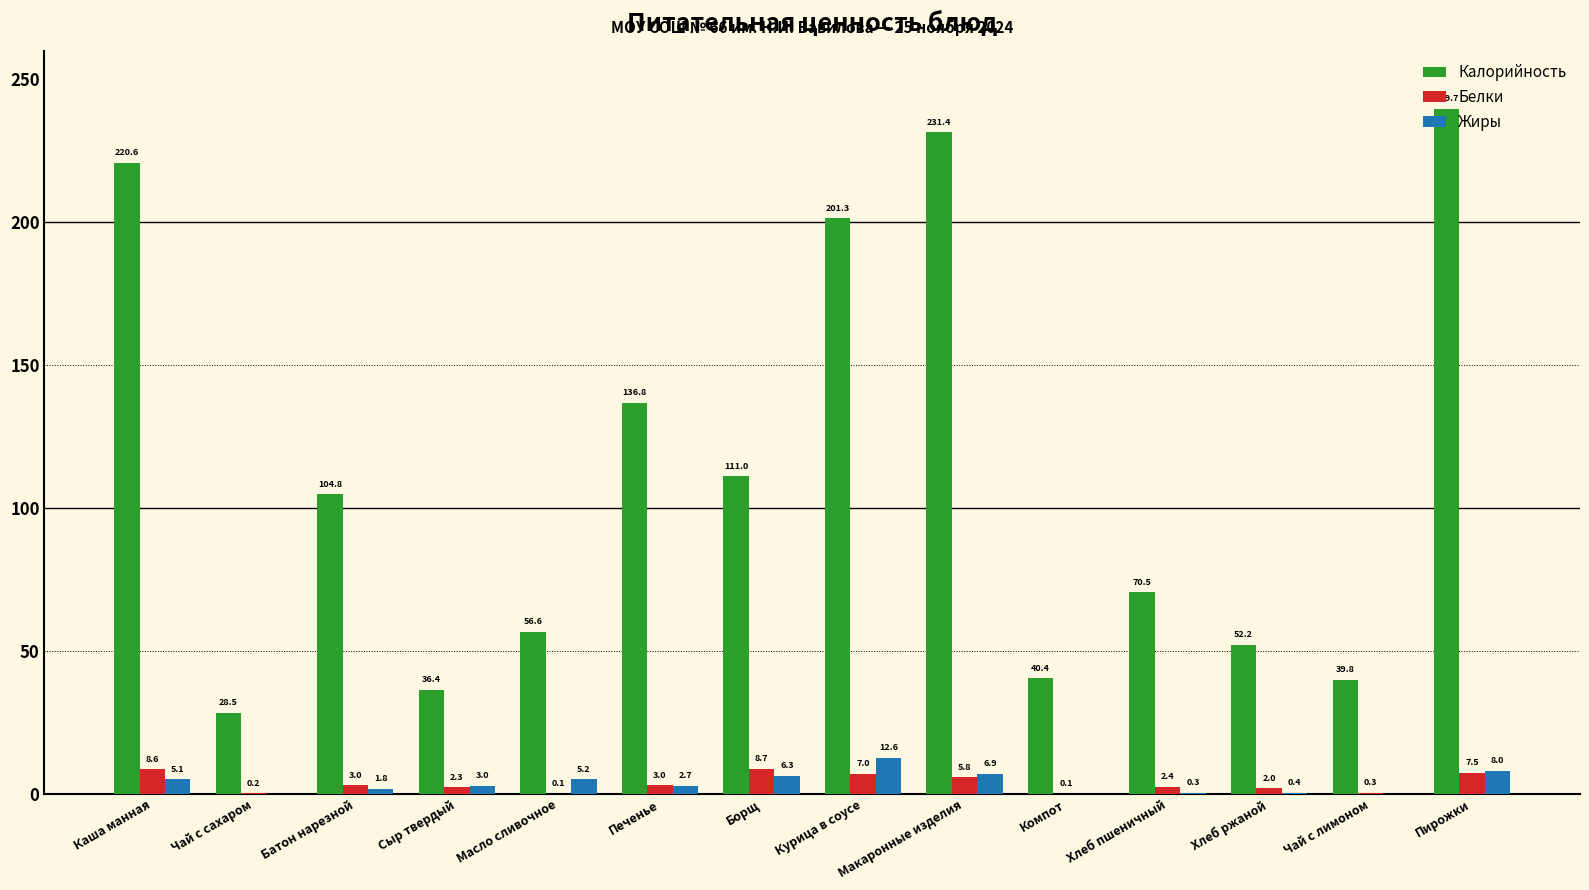

What are all the series names shown in the legend?

Калорийность, Белки, Жиры